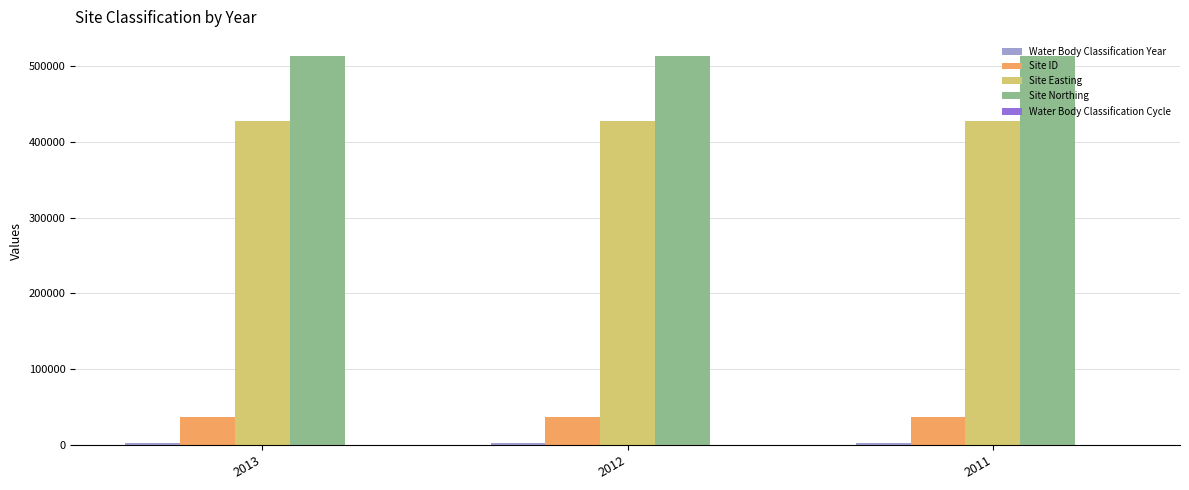

What is the spread (max minus min) of values at 2011?

512599